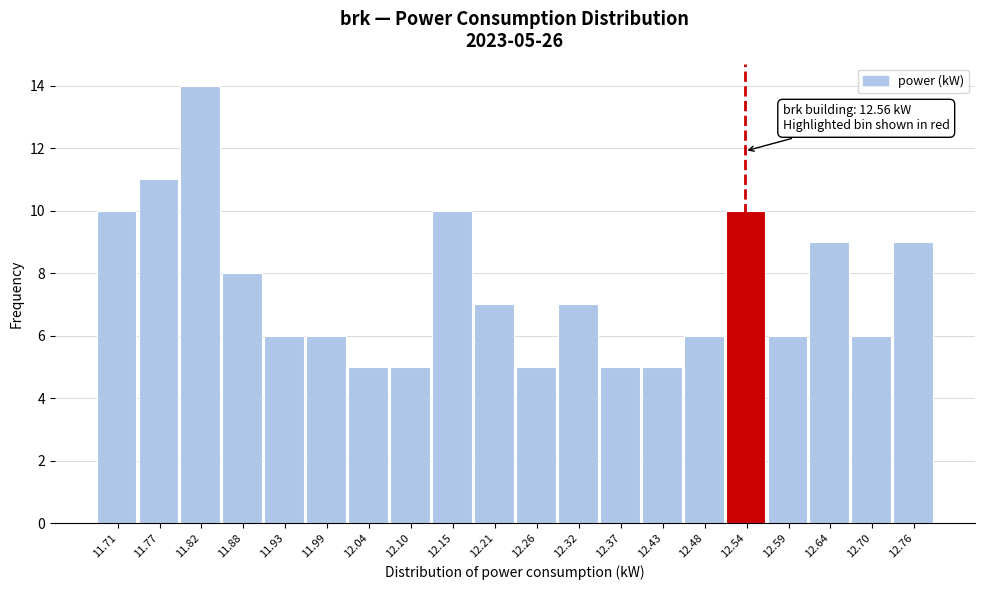

Reading right to left, extract all data points from this chart.

12.76=9	12.70=6	12.64=9	12.59=6	12.54=10	12.48=6	12.43=5	12.37=5	12.32=7	12.26=5	12.21=7	12.15=10	12.10=5	12.04=5	11.99=6	11.93=6	11.88=8	11.82=14	11.77=11	11.71=10